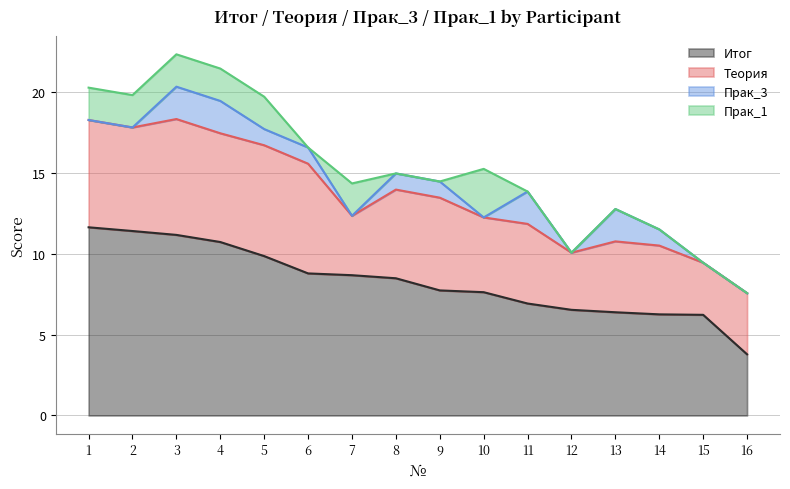

True or false: Прак_3 has more than 1 points higher than both neighbors.

True